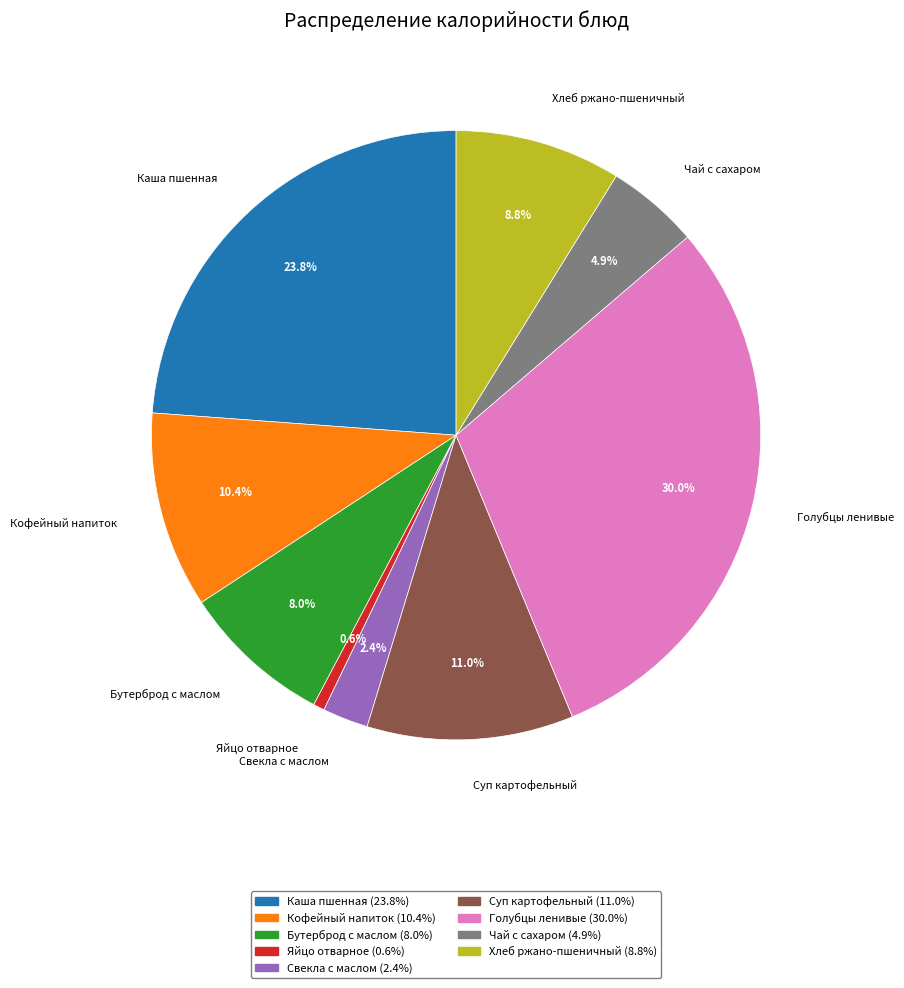

Rank the categories by value from highest to lowest.

Голубцы ленивые, Каша пшенная, Суп картофельный, Кофейный напиток, Хлеб ржано-пшеничный, Бутерброд с маслом, Чай с сахаром, Свекла с маслом, Яйцо отварное